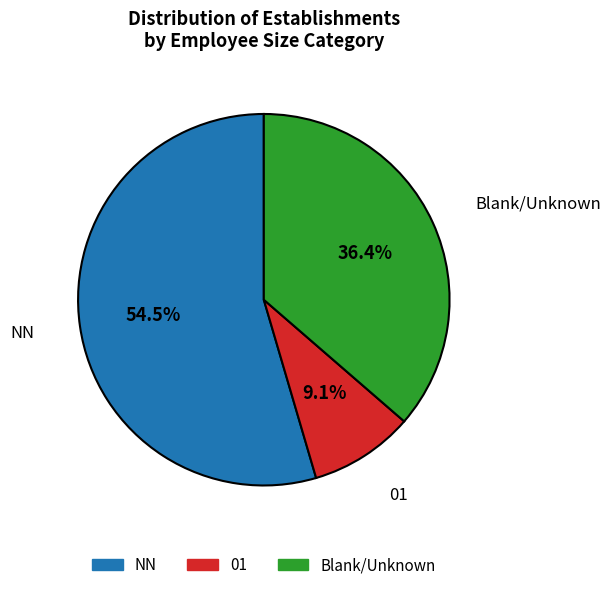

How many slices are in this pie chart?

3